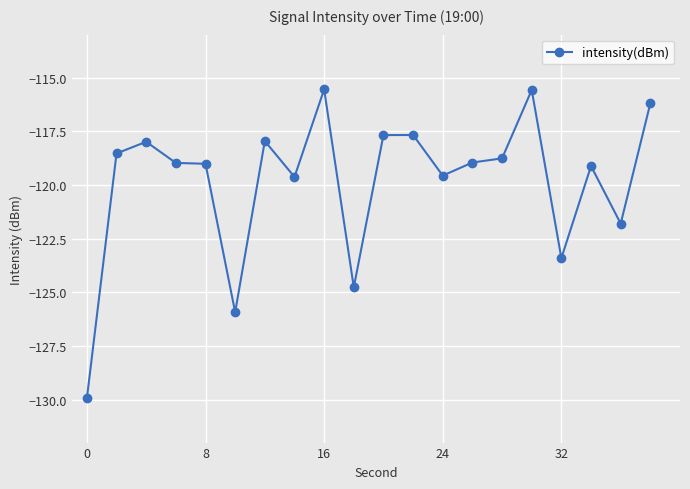

What is the minimum value shown in the chart?

-129.9